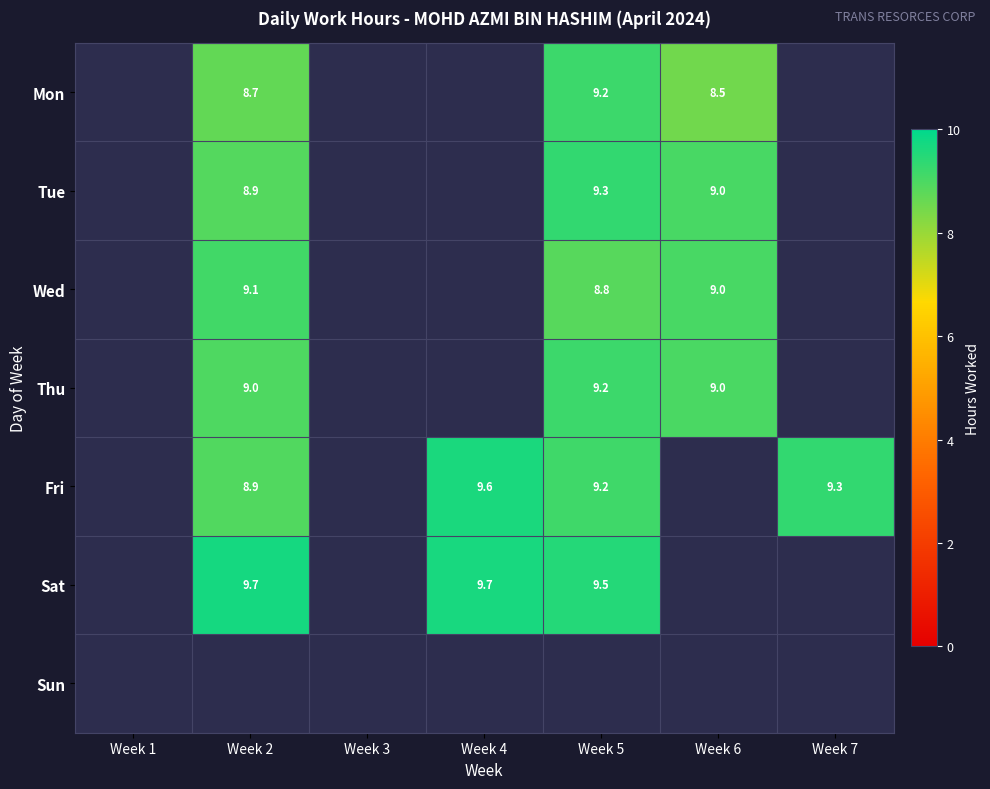

True or false: Mon has a value of 1.8 at Week 6.

False